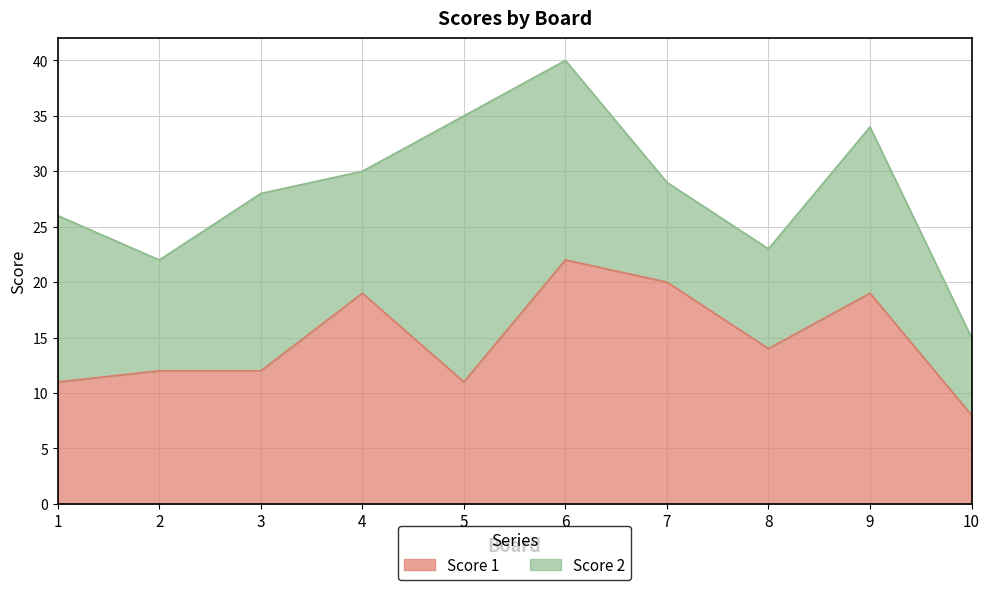

The value at 1 is 11. True or false?

True